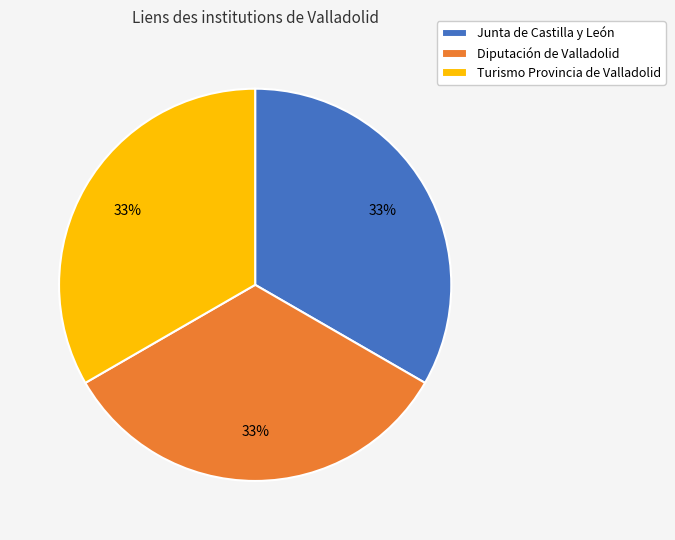

Approximately how many times larger is the value at Diputación de Valladolid compared to Junta de Castilla y León?

1.0